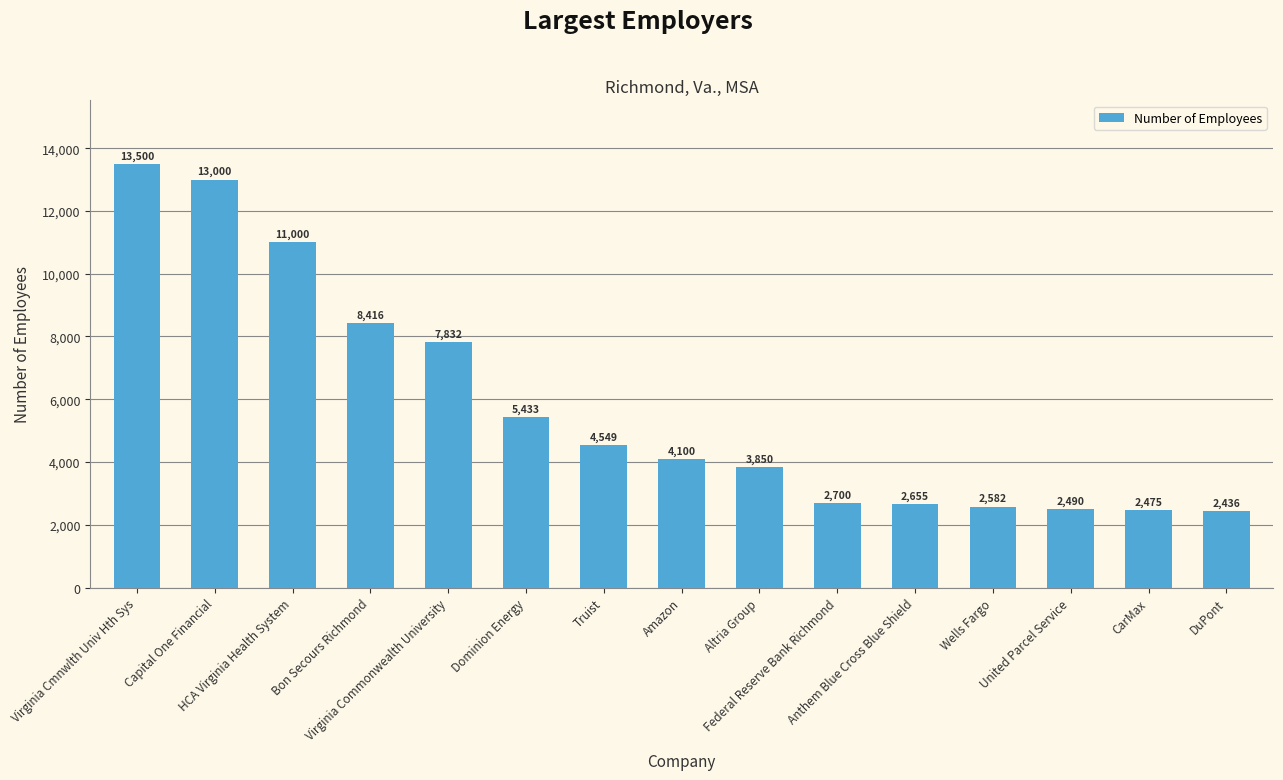

Which category has the highest value across all series?

Virginia Cmnwlth Univ Hth Sys